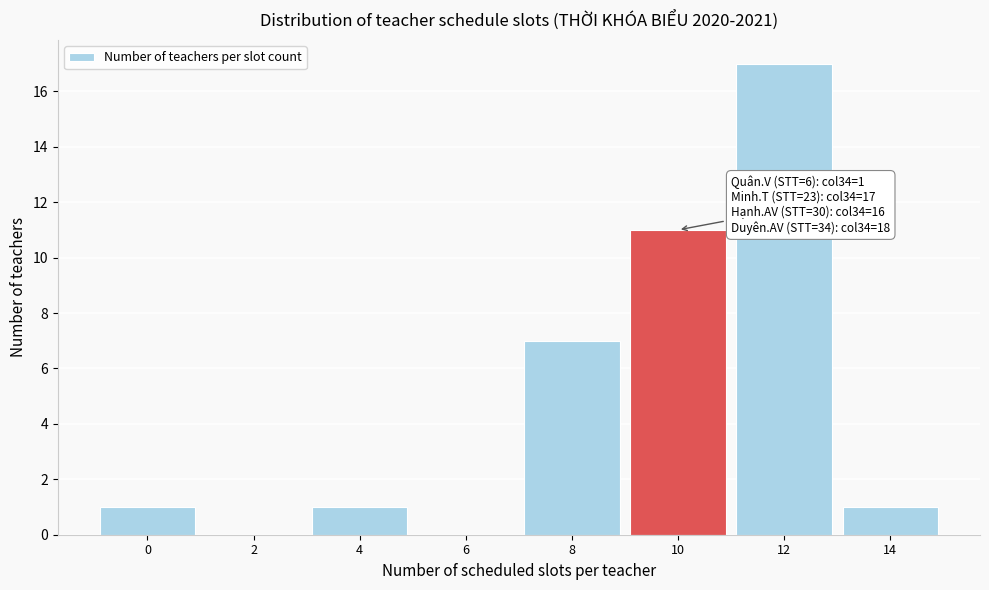

Reading right to left, list all the values displayed in this chart.

14=1	12=17	10=11	8=7	6=0	4=1	2=0	0=1